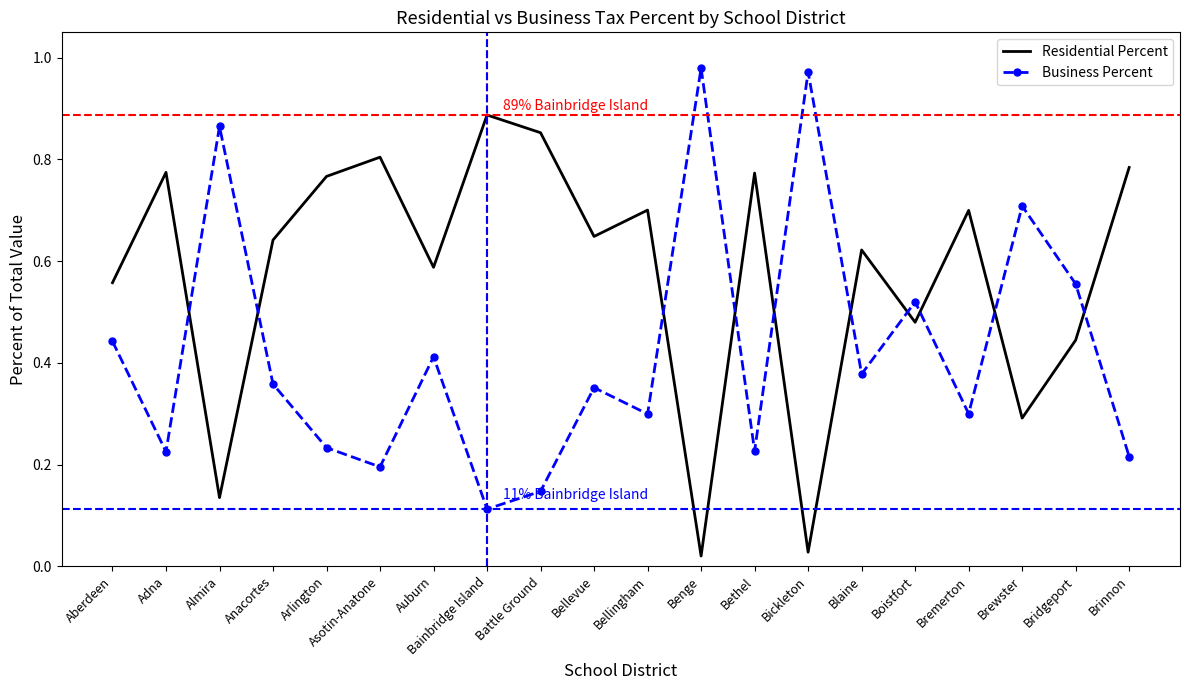

Rank the series by their maximum value, from highest to lowest.

Business Percent, Residential Percent